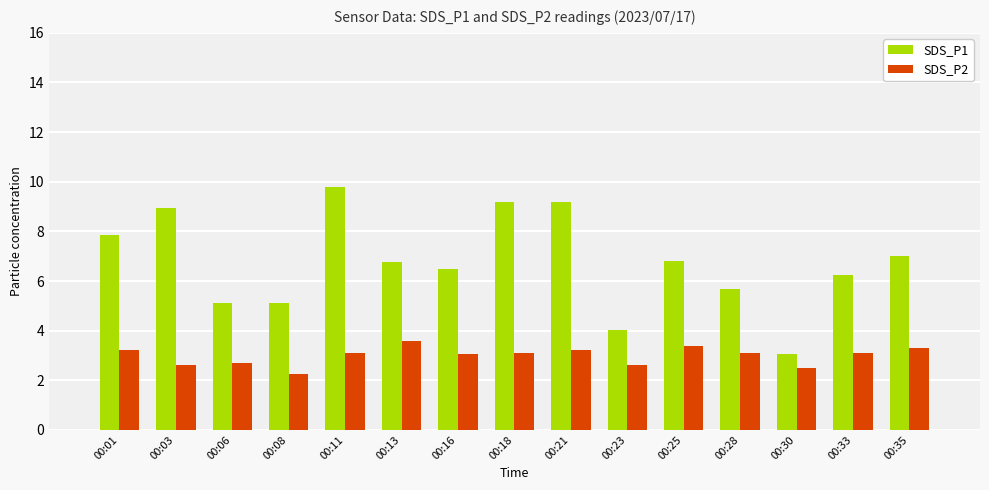

Reading left to right, what are all the values shown in this chart?

SDS_P1: 7.9	8.9	5.1	5.1	9.8	6.8	6.5	9.2	9.2	4.0	6.8	5.7	3.1	6.2	7.0
SDS_P2: 3.2	2.6	2.7	2.3	3.1	3.6	3.1	3.1	3.2	2.6	3.4	3.1	2.5	3.1	3.3